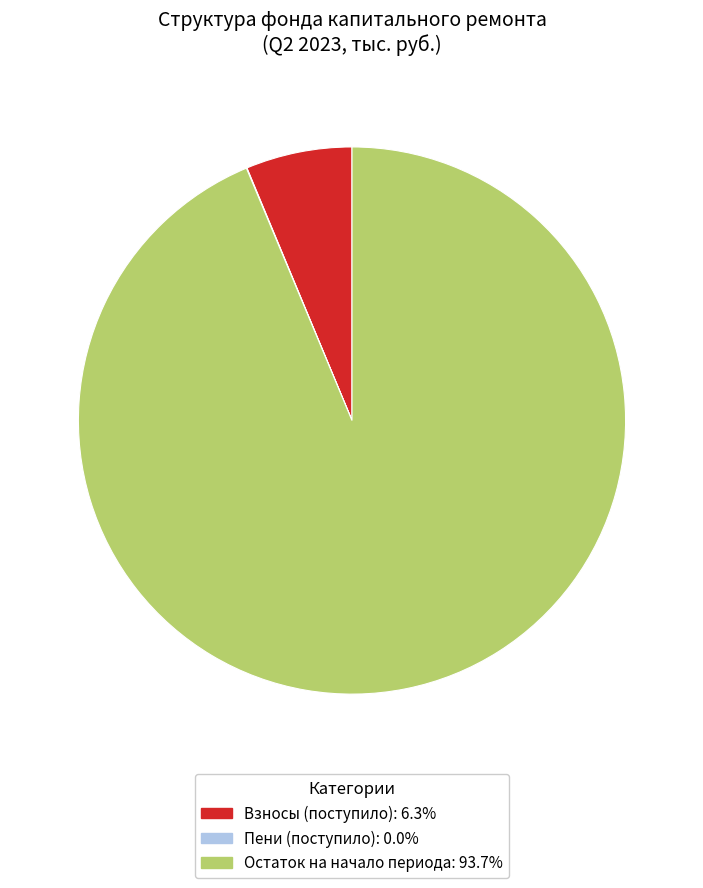

Does any single category account for the majority?

Yes